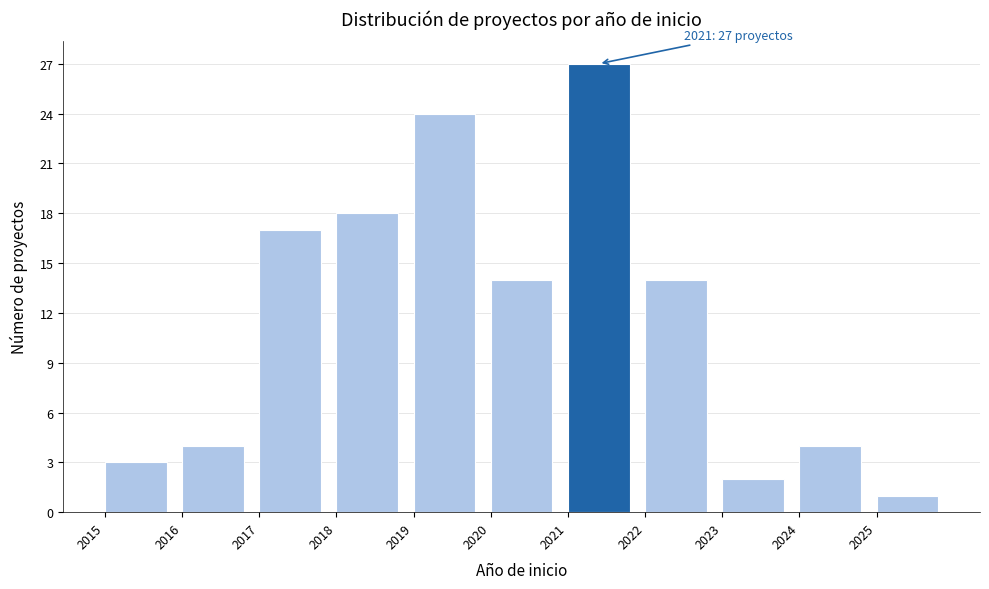

Over which range of the x-axis is the bar tallest?

2021 to 2022